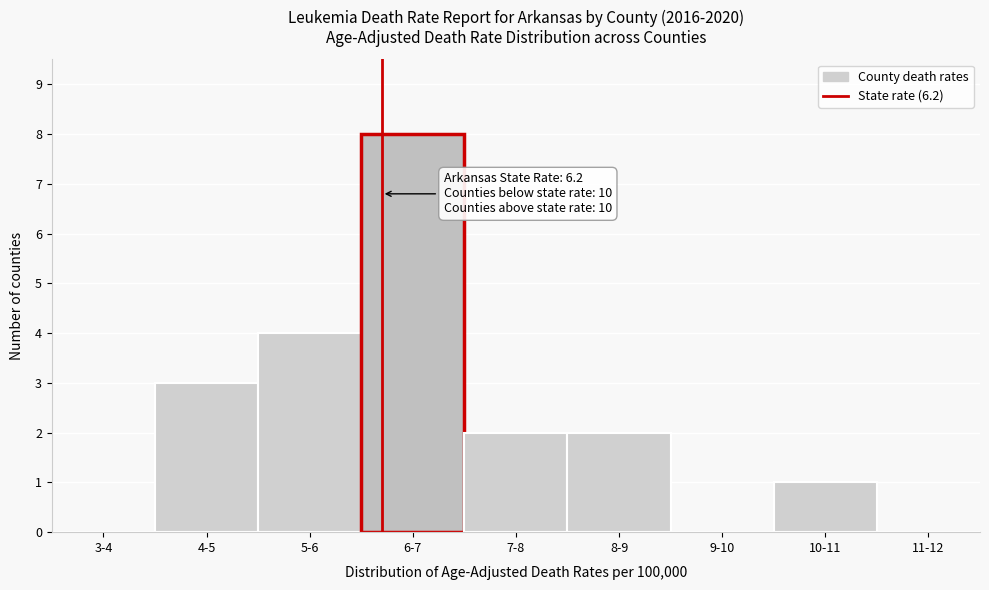

Reading left to right, list all the values displayed in this chart.

3-4=0	4-5=3	5-6=4	6-7=8	7-8=2	8-9=2	9-10=0	10-11=1	11-12=0